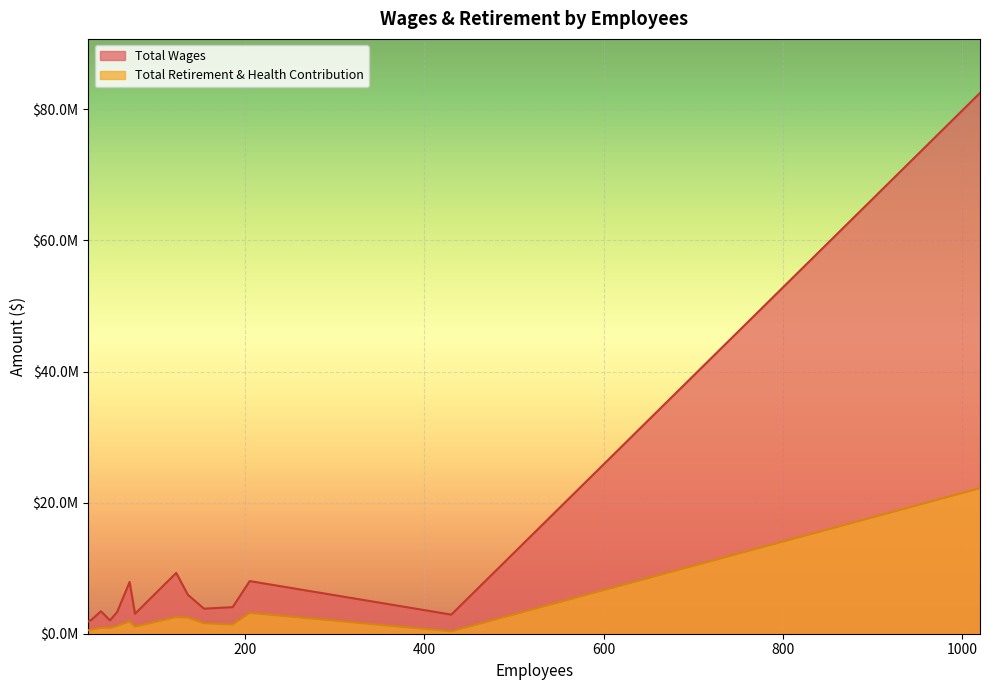

Rank the series at 39 from highest to lowest value.

Total Wages, Total Retirement & Health Contribution